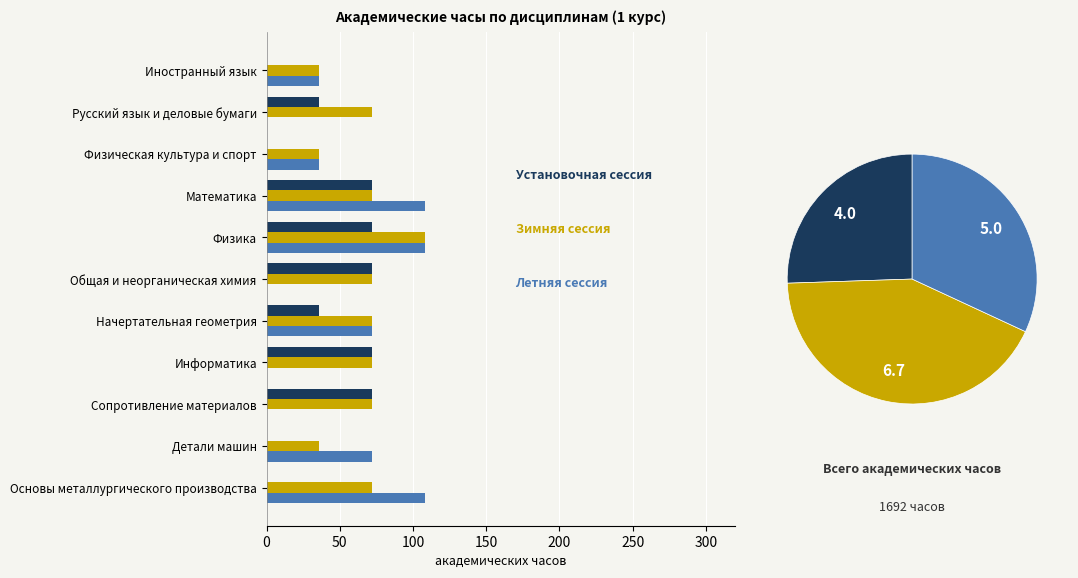

At how many categories does at least one series exceed 19?

11